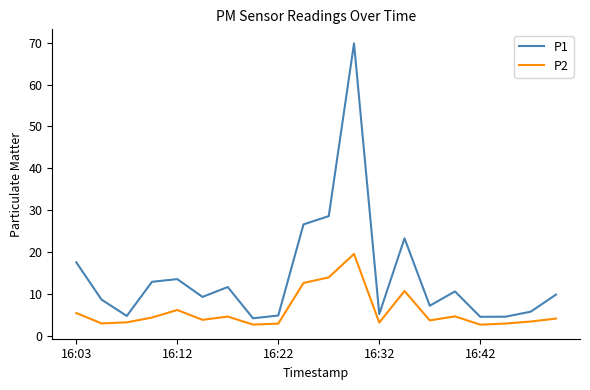

True or false: P2 and P1 intersect in this chart.

False